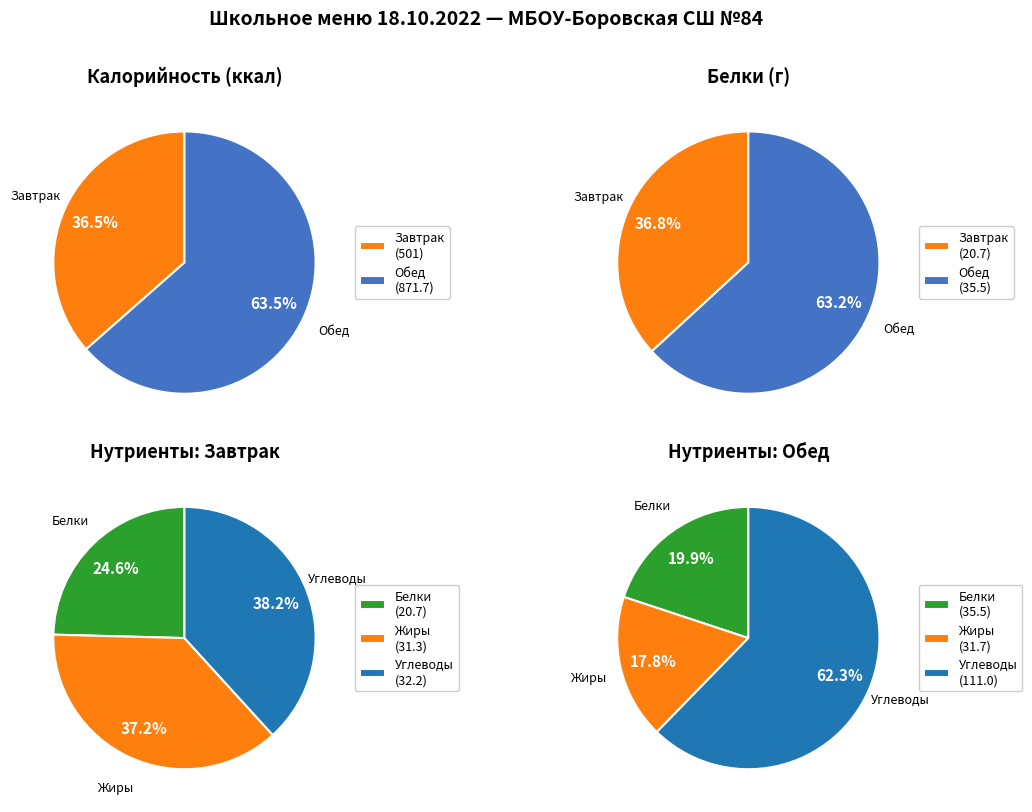

Which category has the smallest portion of the pie?

Завтрак